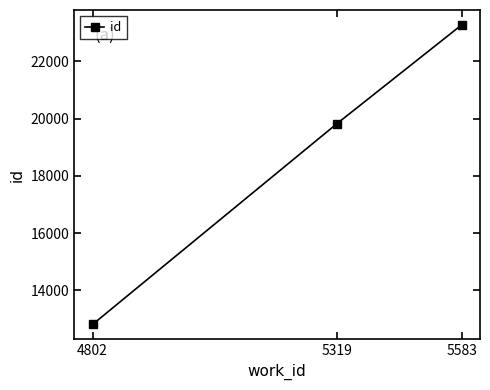

Reading left to right, list all the values displayed in this chart.

12804	19822	23276